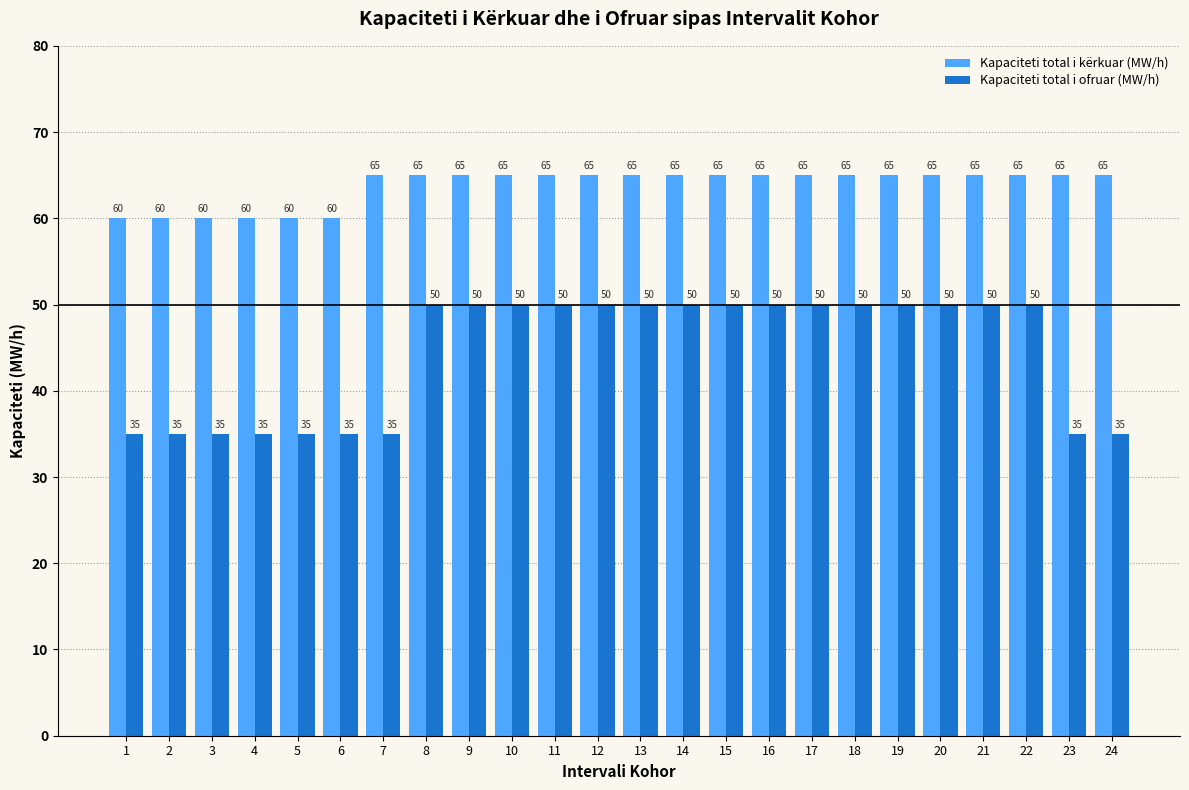

The value of Kapaciteti total i kërkuar (MW/h) at 19 is 108. True or false?

False